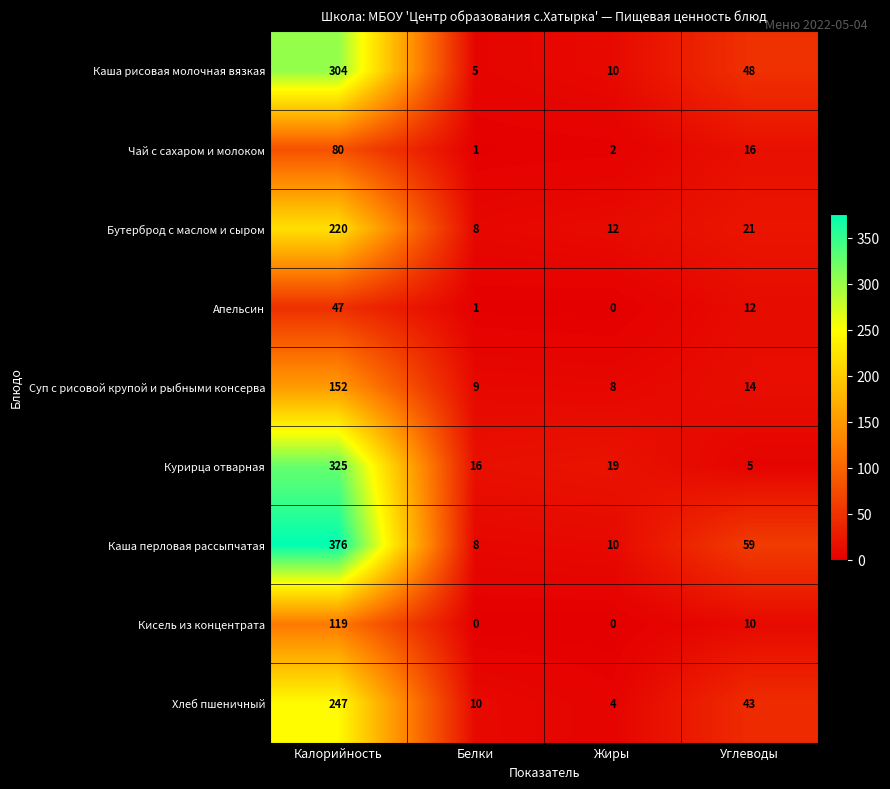

What is the sum of all Апельсин values?

60